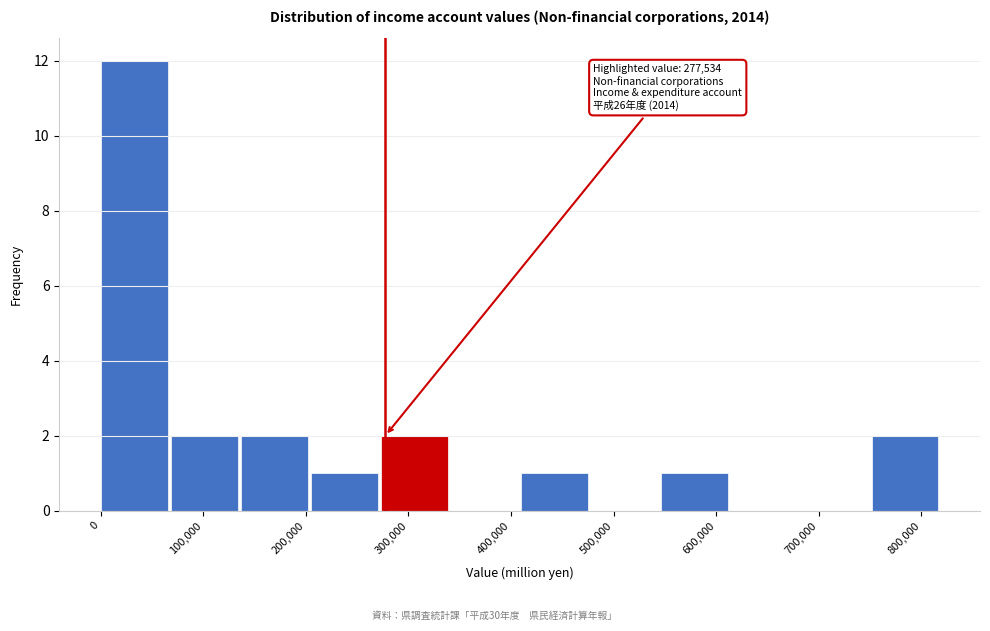

Over which range of the x-axis is the bar tallest?

0 to 70000